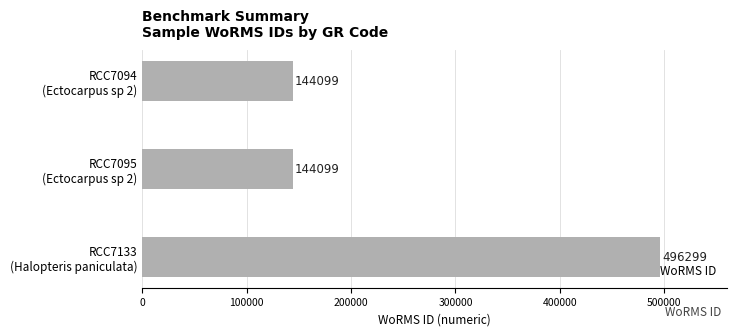

Reading top to bottom, extract all data points from this chart.

144099	144099	496299